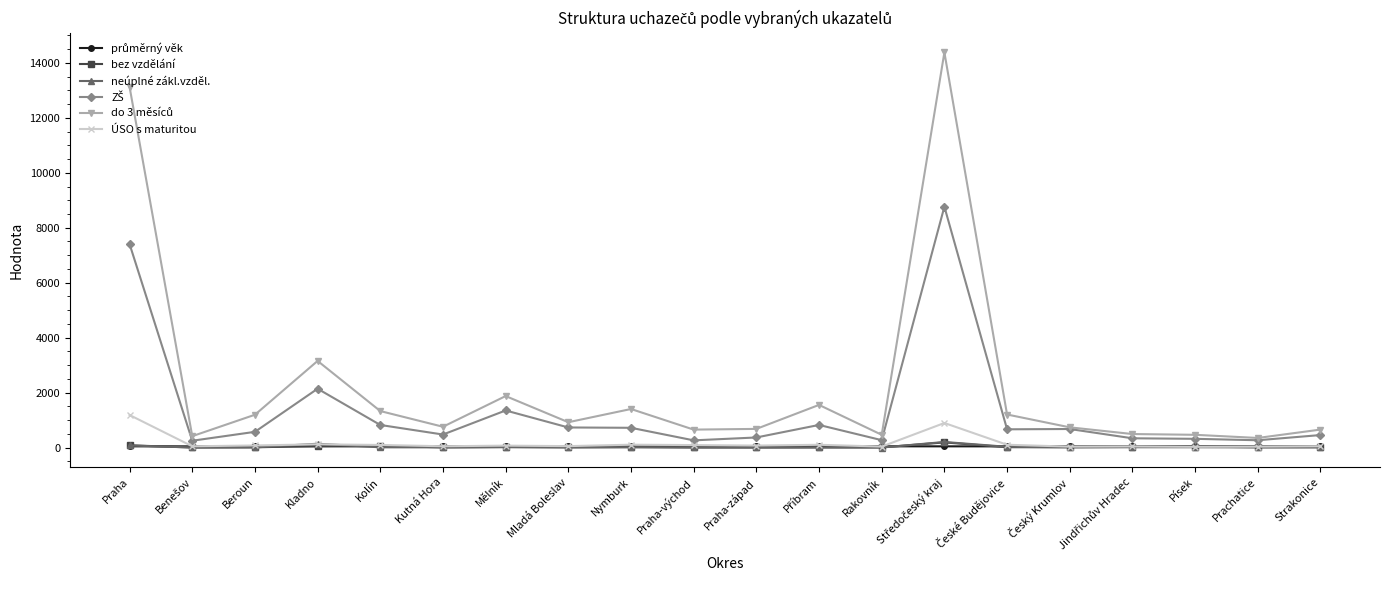

What is the label of the 20th point from the right?

Praha